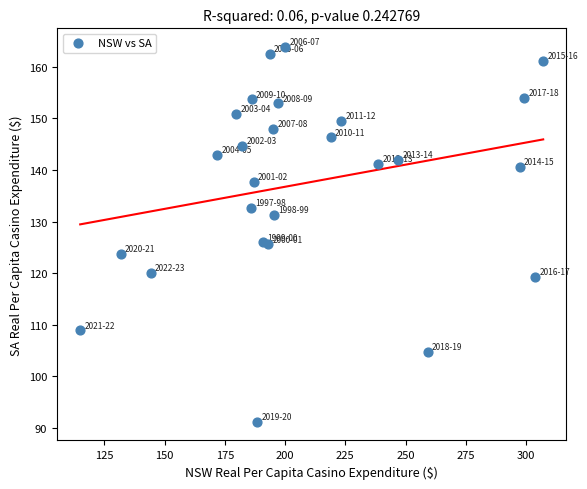

What is the range of Y values (max minus min)?

72.6